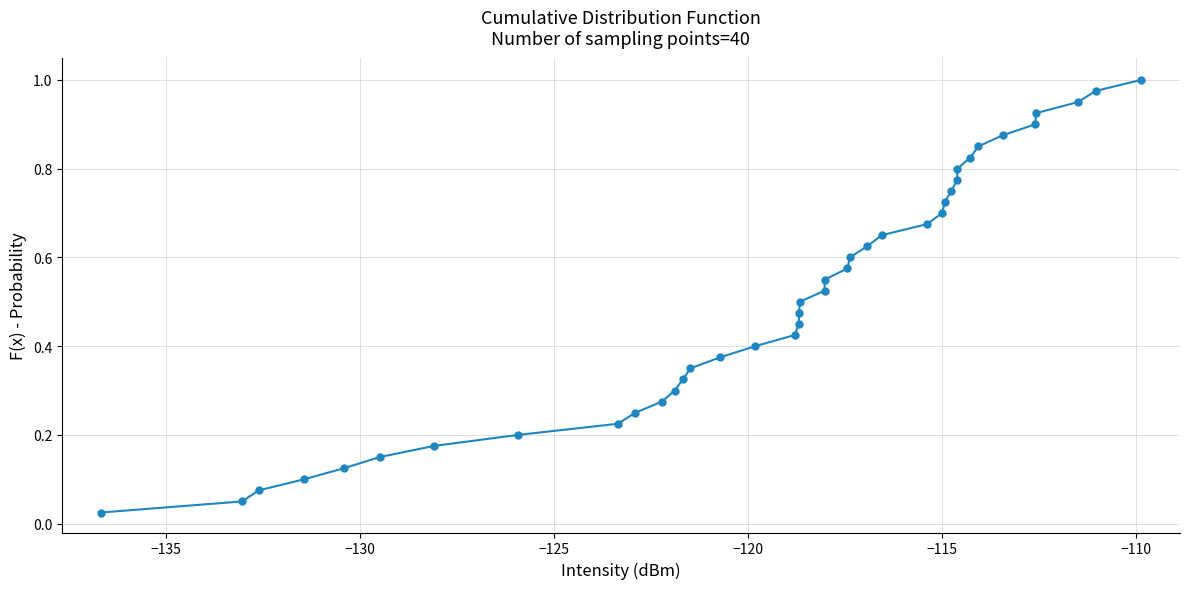

True or false: the data has more than 0 interior local peaks.

False